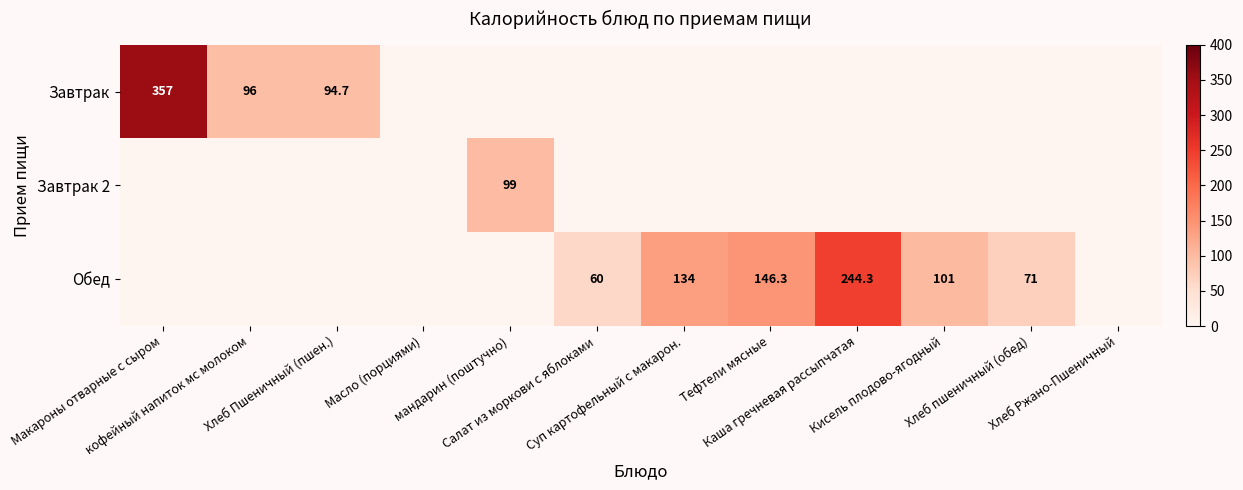

How many series are shown in this chart?

3